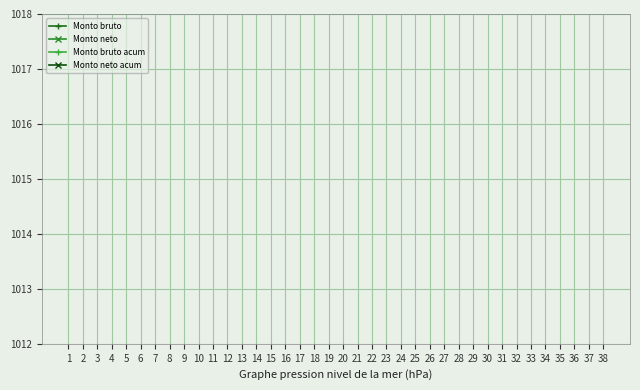

List the labels in order of Monto bruto acum value, largest first.

38, 37, 36, 35, 34, 33, 32, 31, 30, 29, 28, 27, 26, 25, 24, 23, 22, 21, 20, 19, 18, 17, 16, 15, 14, 13, 12, 11, 10, 9, 8, 7, 6, 5, 4, 3, 2, 1